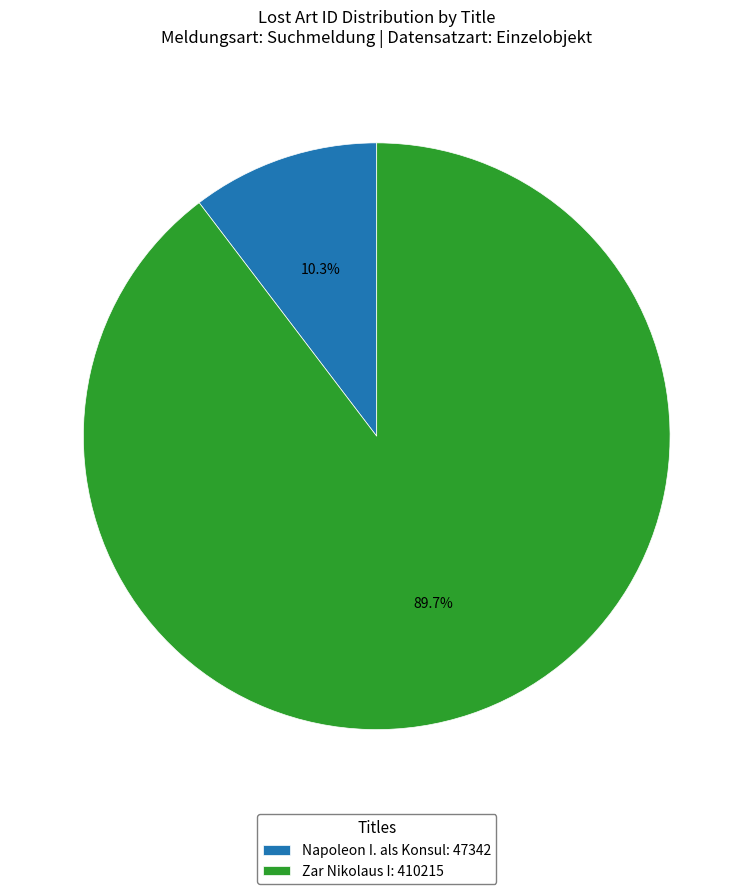

Is it true that Zar Nikolaus I is 81% of the pie?

False